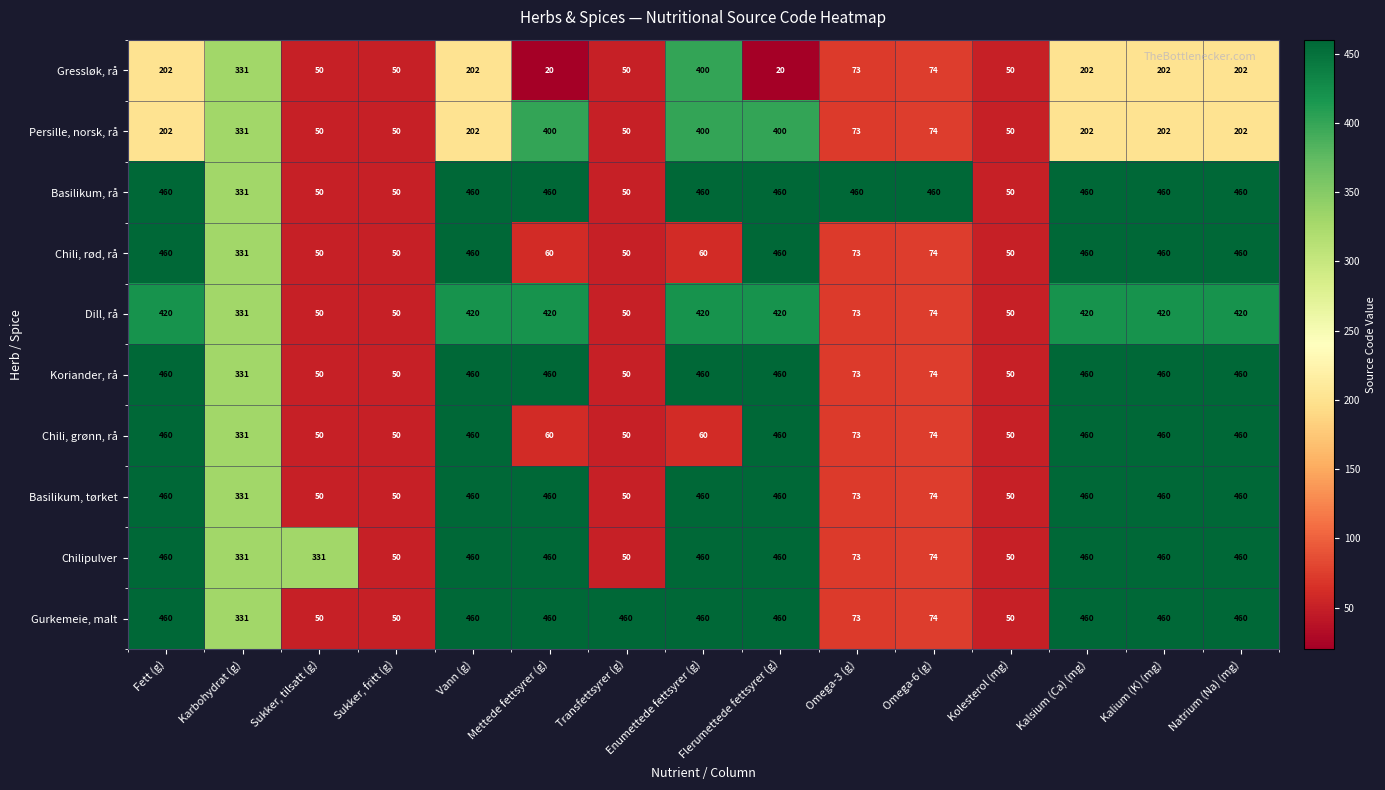

Count the number of categories in the chart.

15